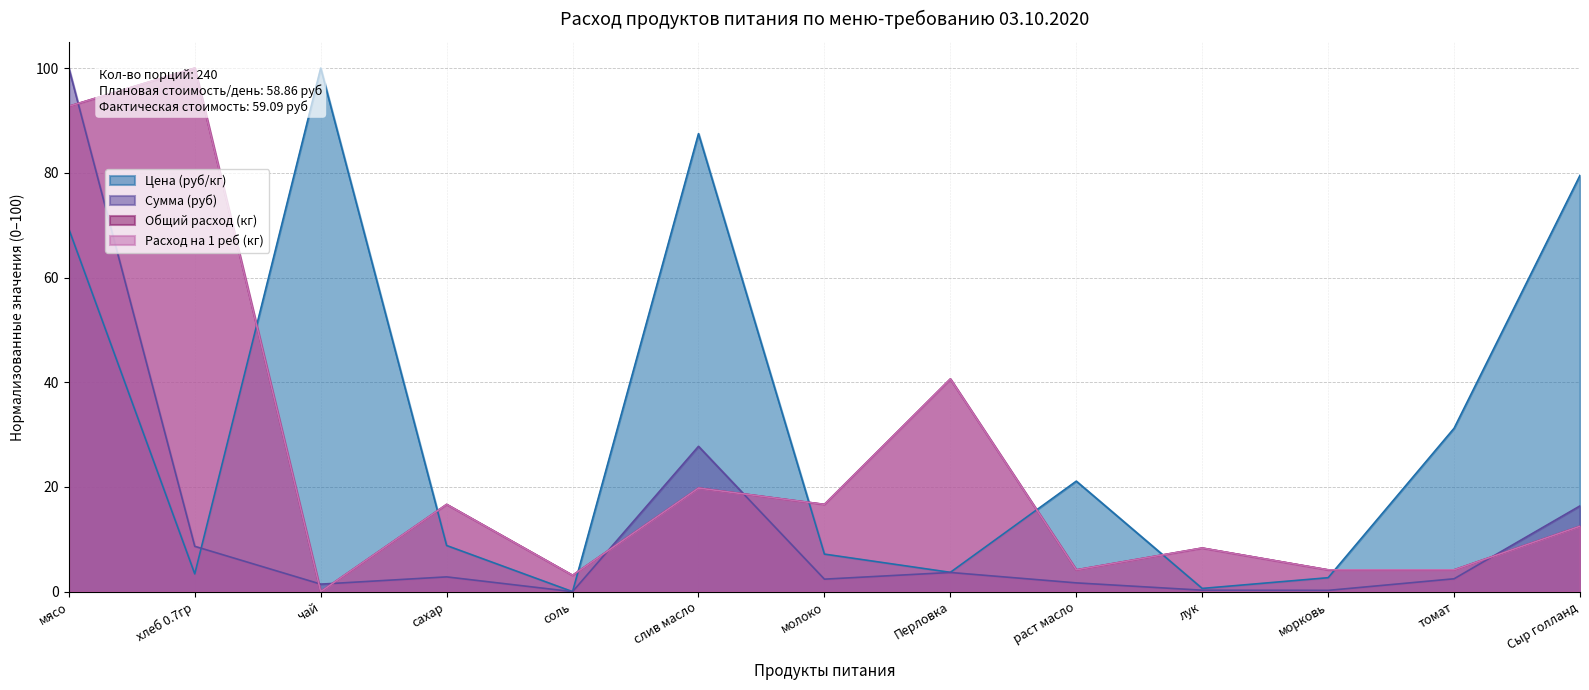

At томат, list the series in order from largest to smallest.

Цена (руб/кг), Общий расход (кг), Расход на 1 реб (кг), Сумма (руб)